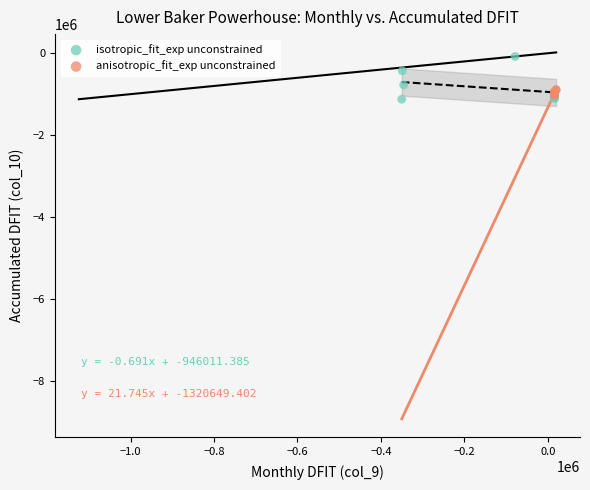

Which series contains the highest Y value?

isotropic_fit_exp unconstrained